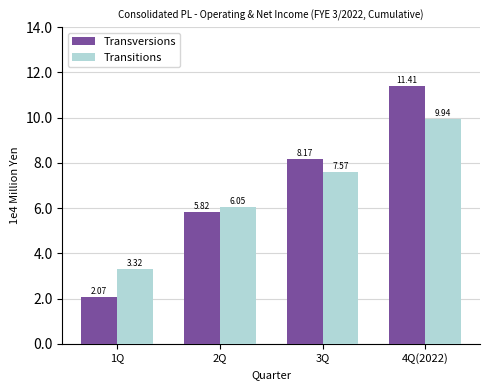

At how many categories does at least one series exceed 21077?

4